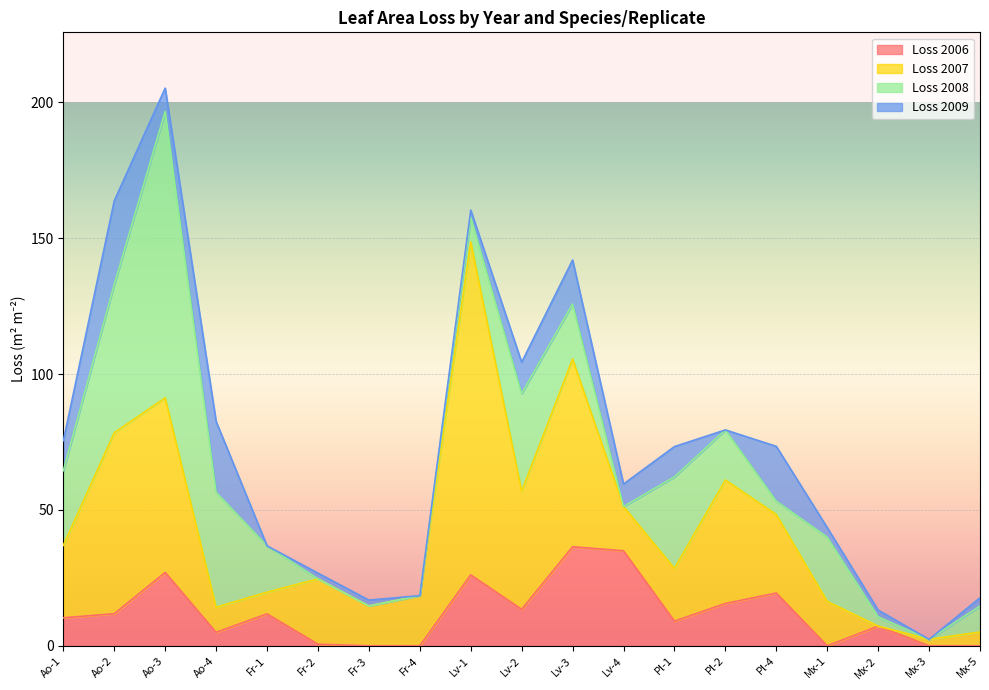

At which category is the sum across all series the highest?

Ao-3